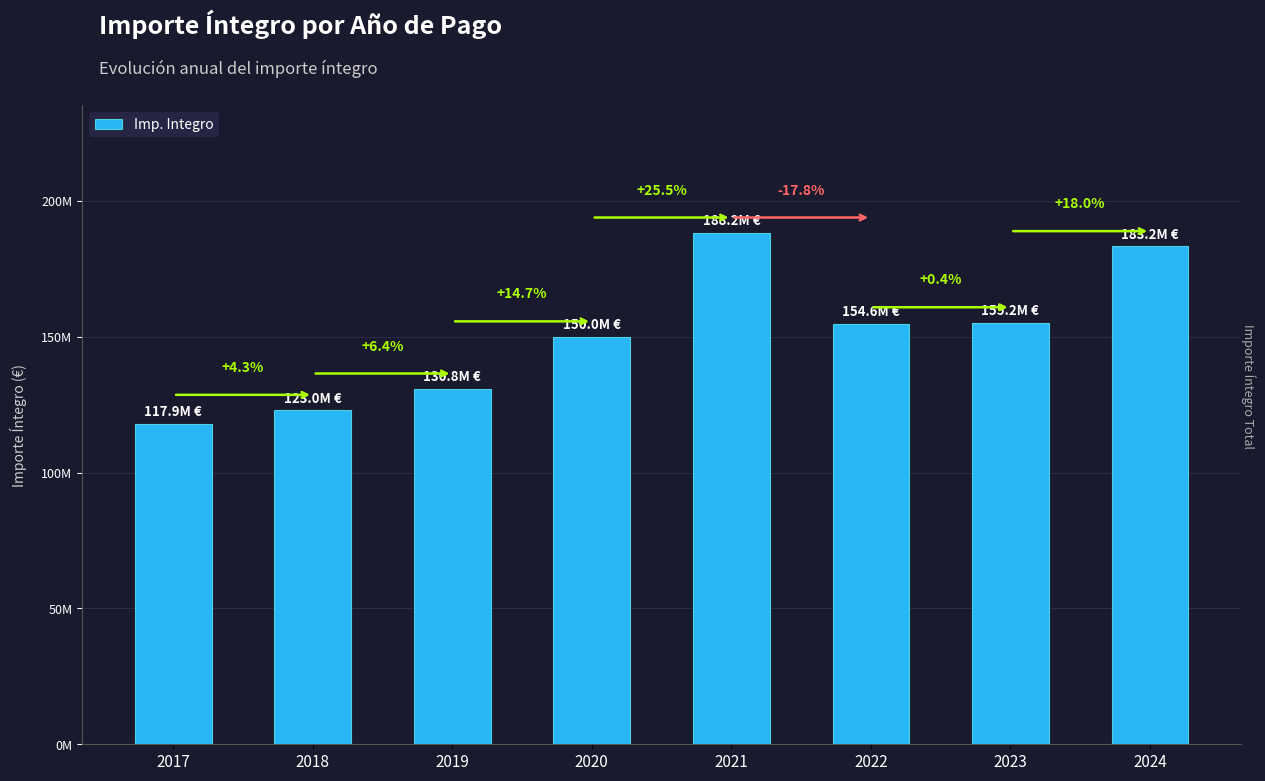

What is the difference between the second highest and minimum values?

65283971.5